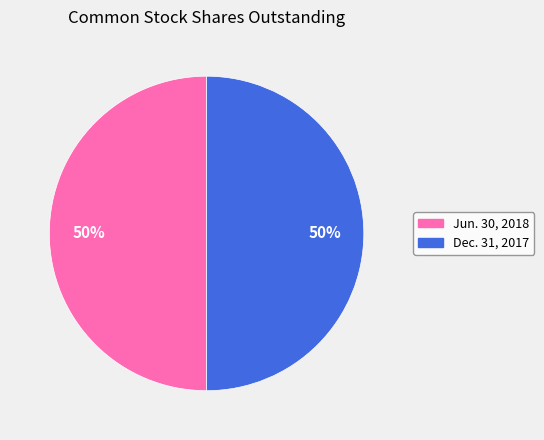

Is it true that Jun. 30, 2018 is 50% of the pie?

True